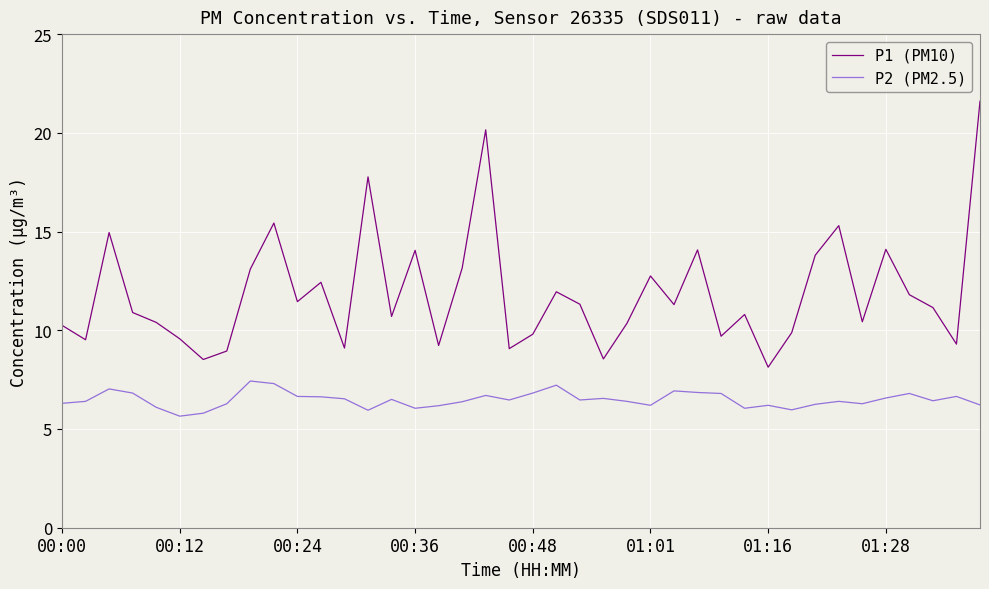

In P1 (PM10), how many points are higher than both neighbors (excluding endpoints)?

12